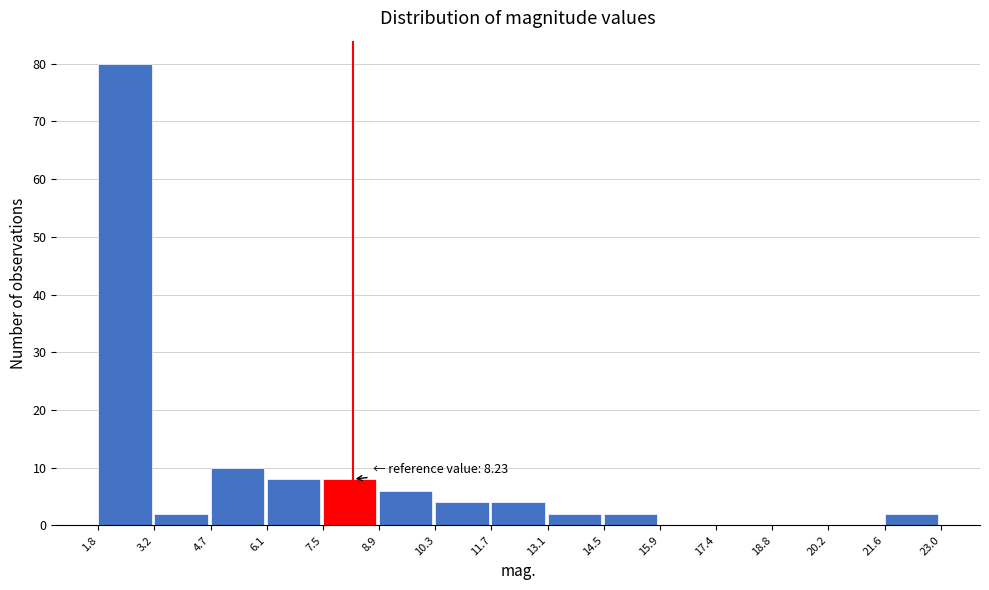

Which range on the x-axis has the tallest bar?

1.8 to 3.2